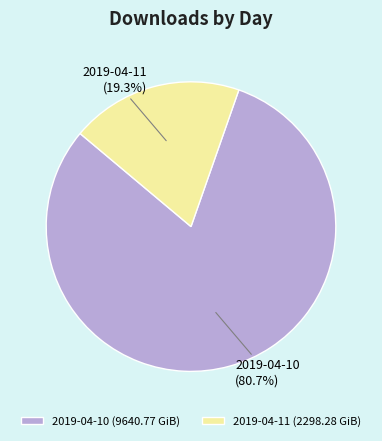

What percentage is the 2019-04-10 slice, to the nearest percent?

81%